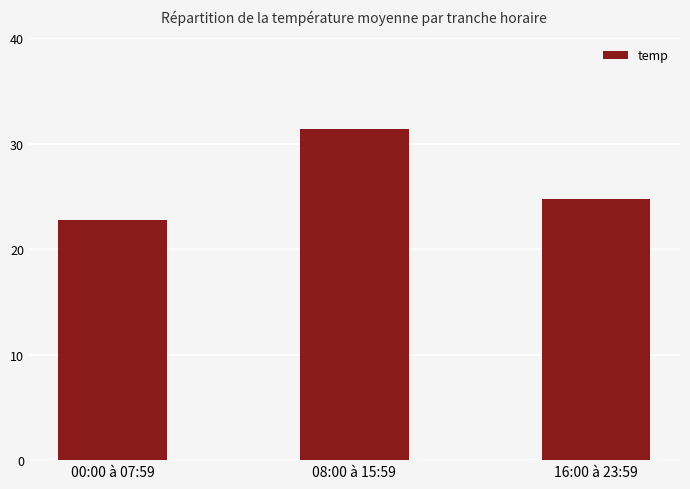

Reading left to right, transcribe all the data shown in this chart.

22.8	31.4	24.7